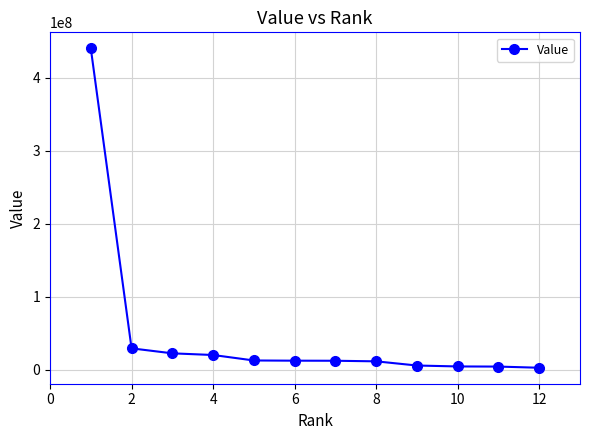

What is the greatest value displayed?

440313000